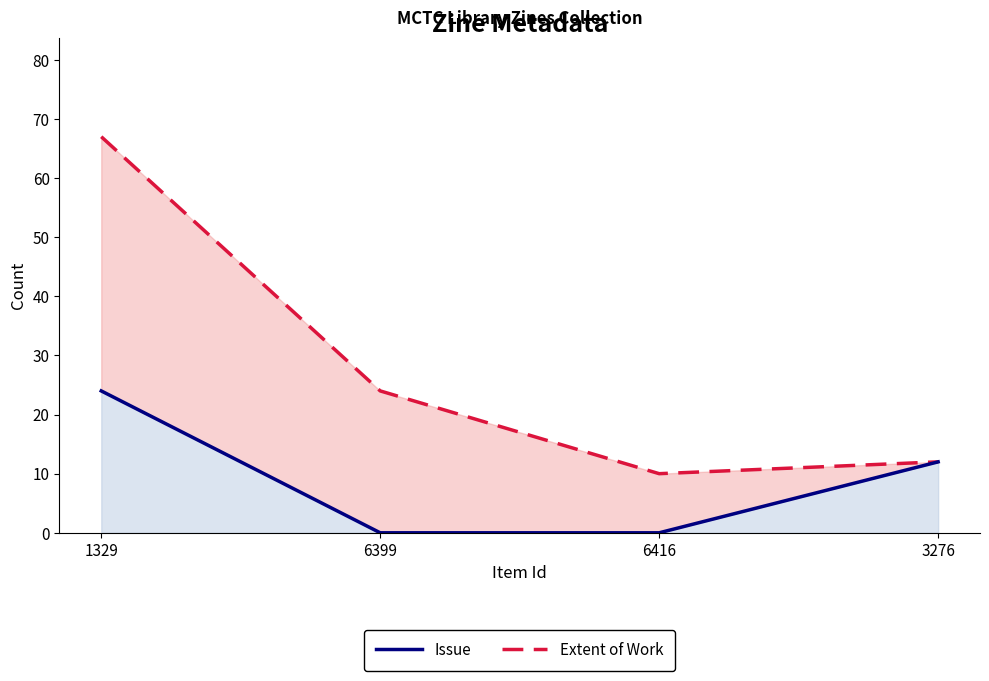

True or false: Issue and Extent of Work intersect in this chart.

False